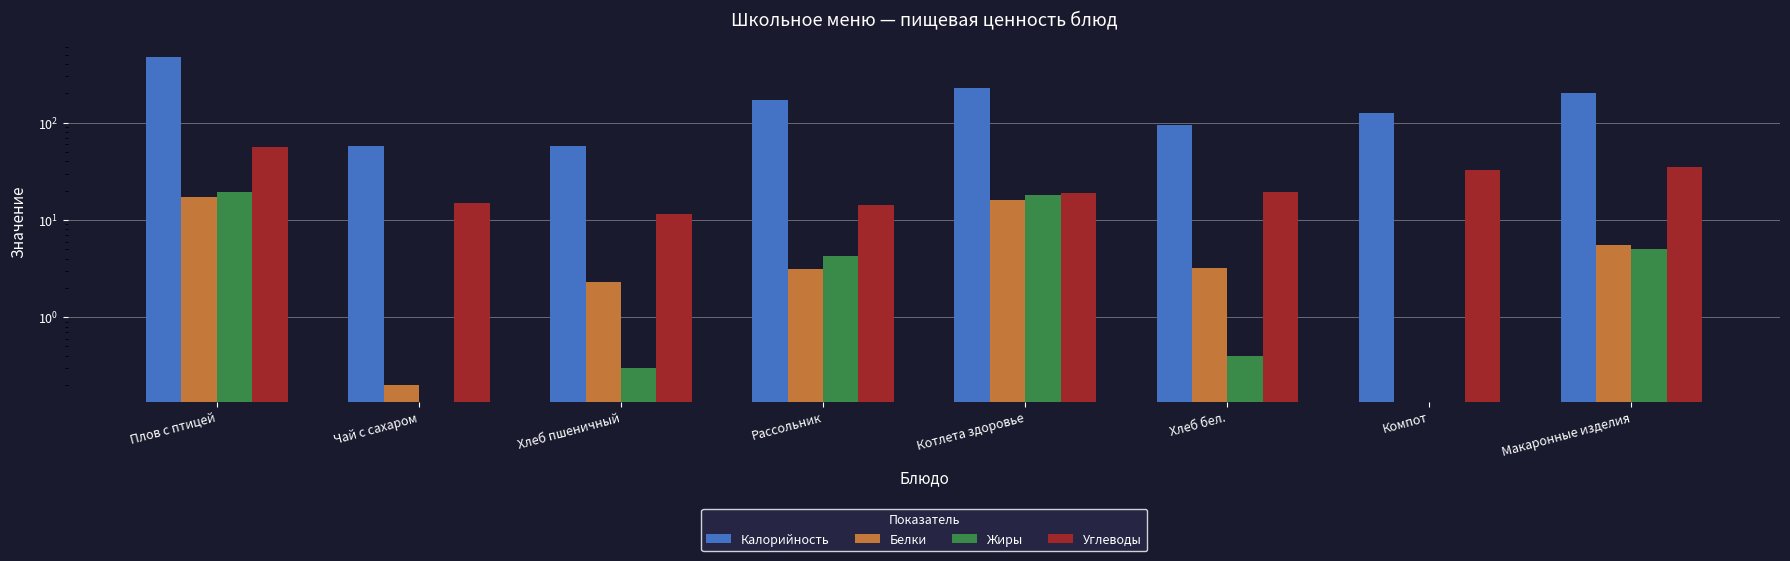

What is the label of the 5th bar from the left?

Котлета здоровье